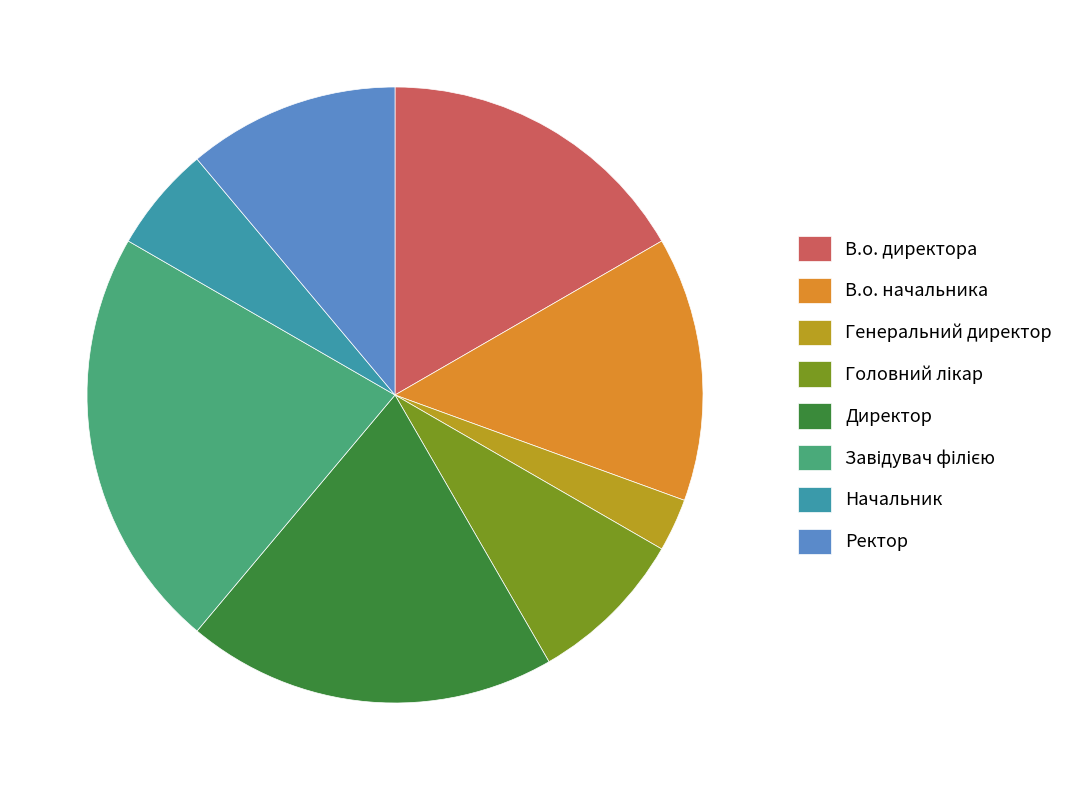

Approximately how many times larger is the value at Ректор compared to В.о. директора?

0.7